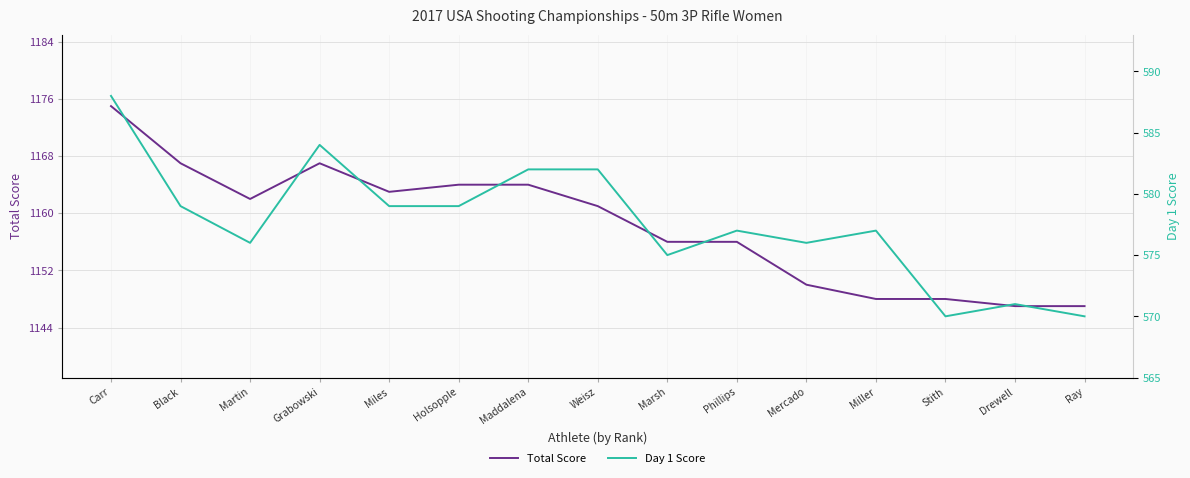

Rank the categories by Total Score value from highest to lowest.

Carr, Black, Grabowski, Holsopple, Maddalena, Miles, Martin, Weisz, Marsh, Phillips, Mercado, Miller, Stith, Drewell, Ray